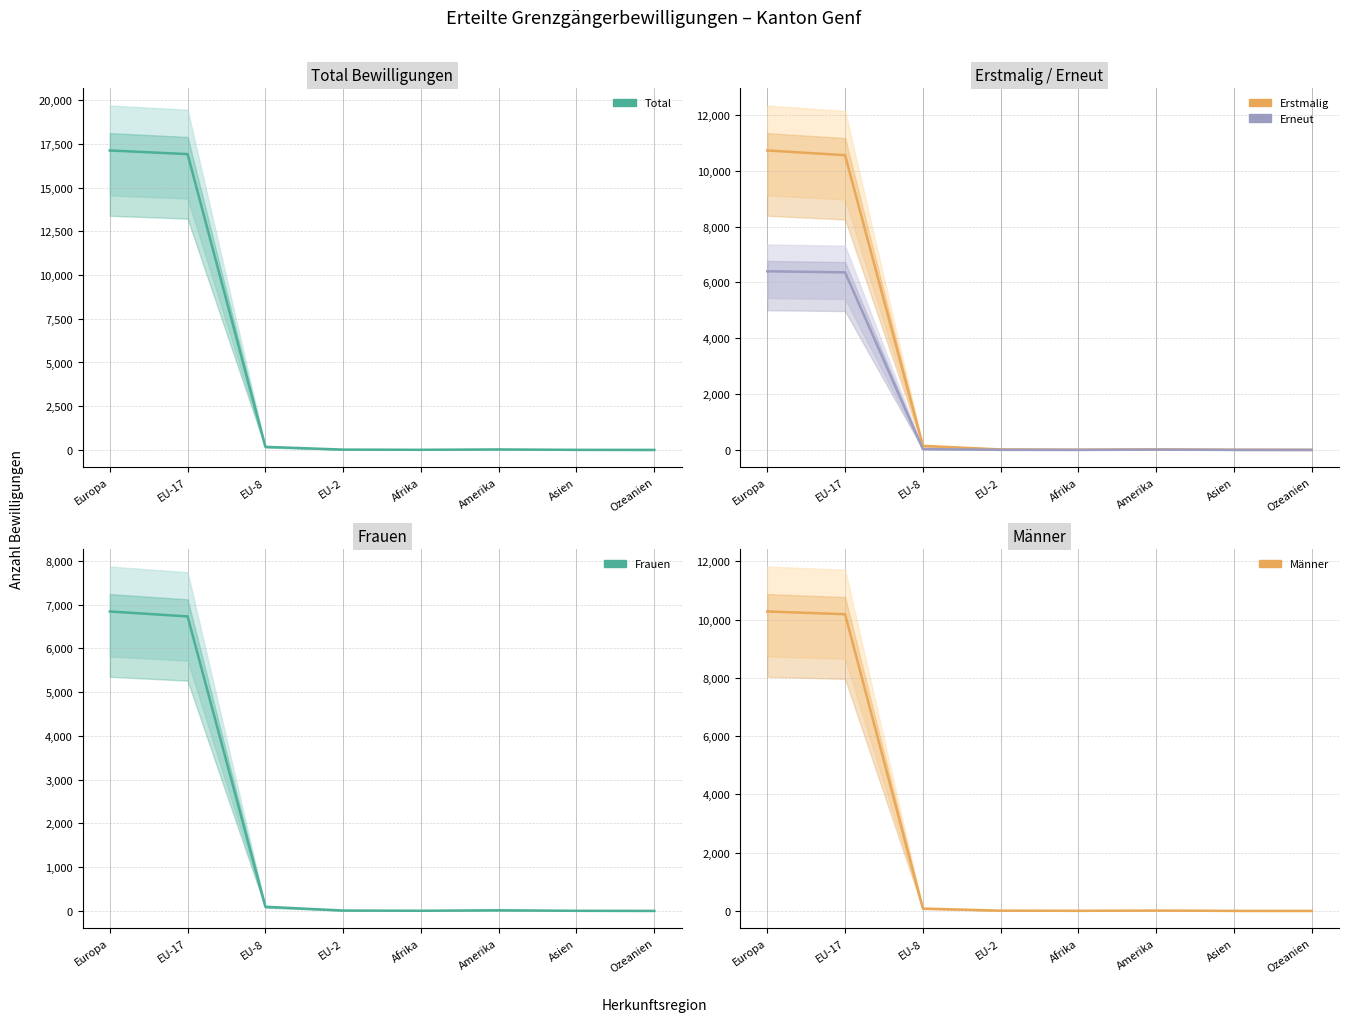

Is it true that Männer equals 2 at Asien?

False